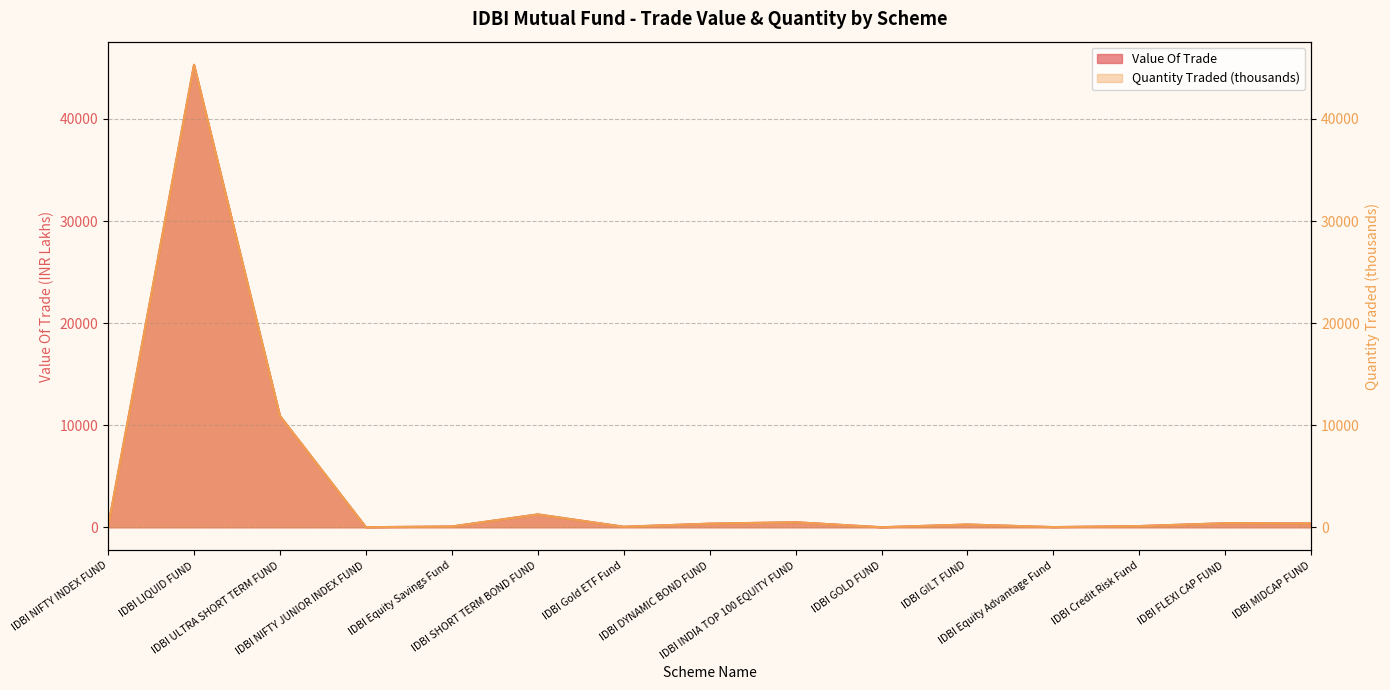

At which category does Value Of Trade reach its first local valley?

IDBI NIFTY JUNIOR INDEX FUND